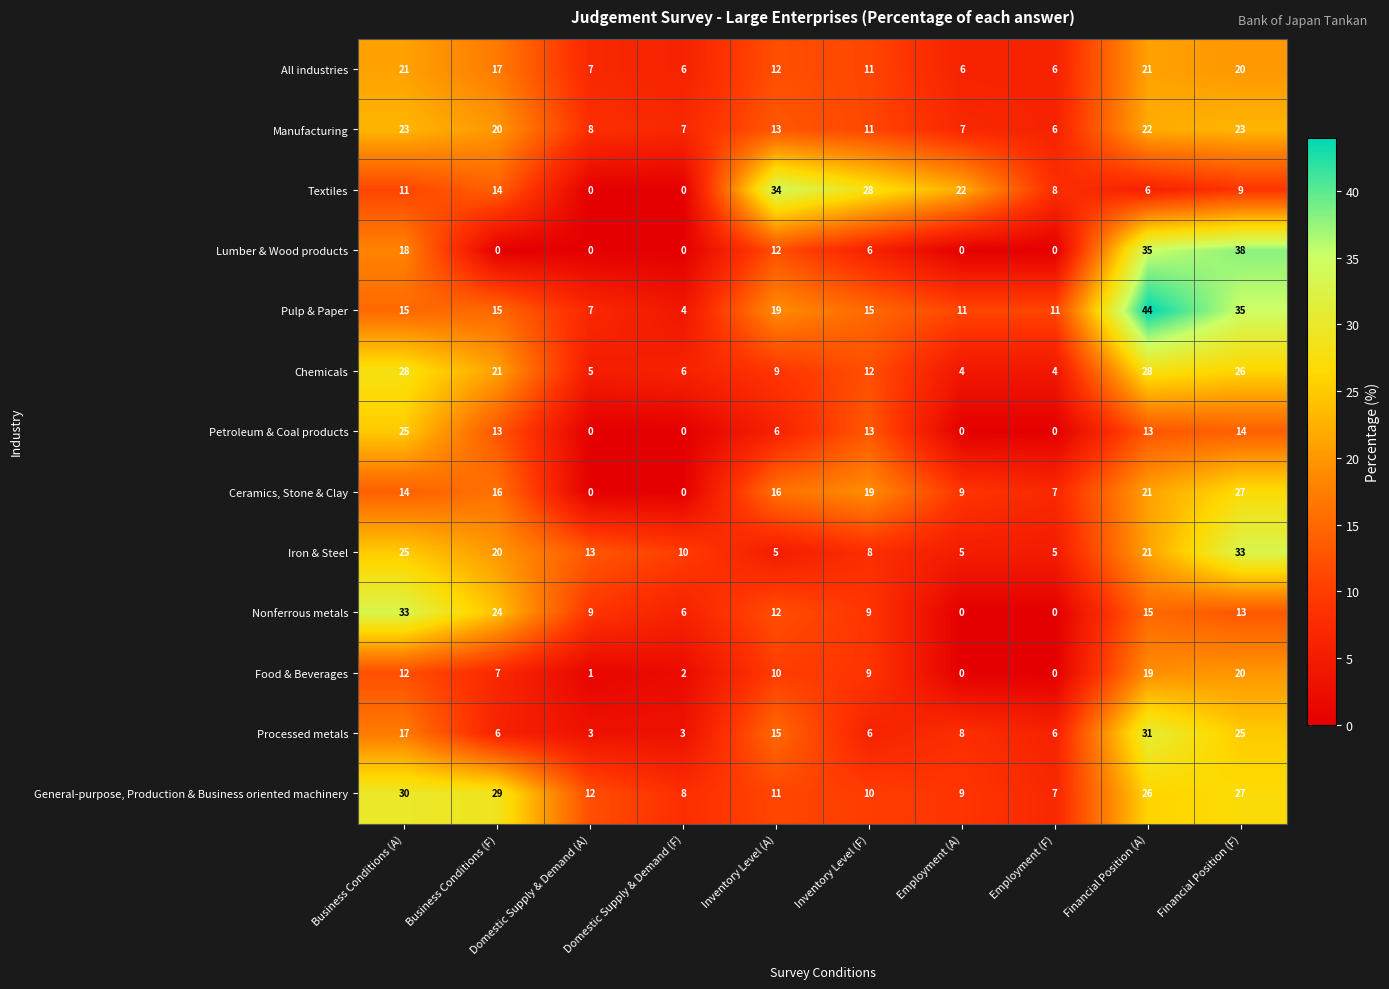

What is the spread (max minus min) of values at Financial Position (F)?

29